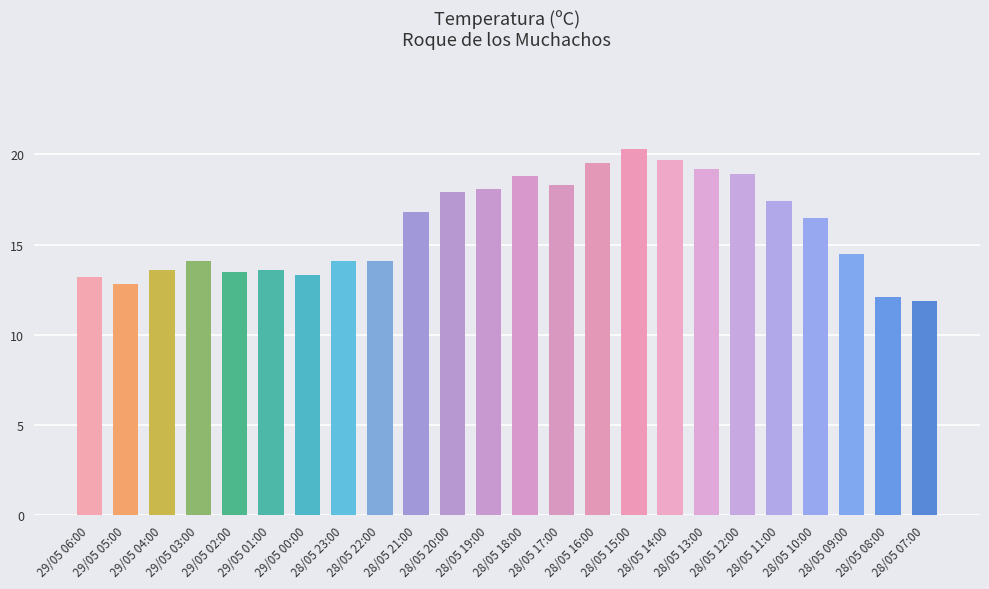

What is the difference between the maximum and minimum values?

8.4